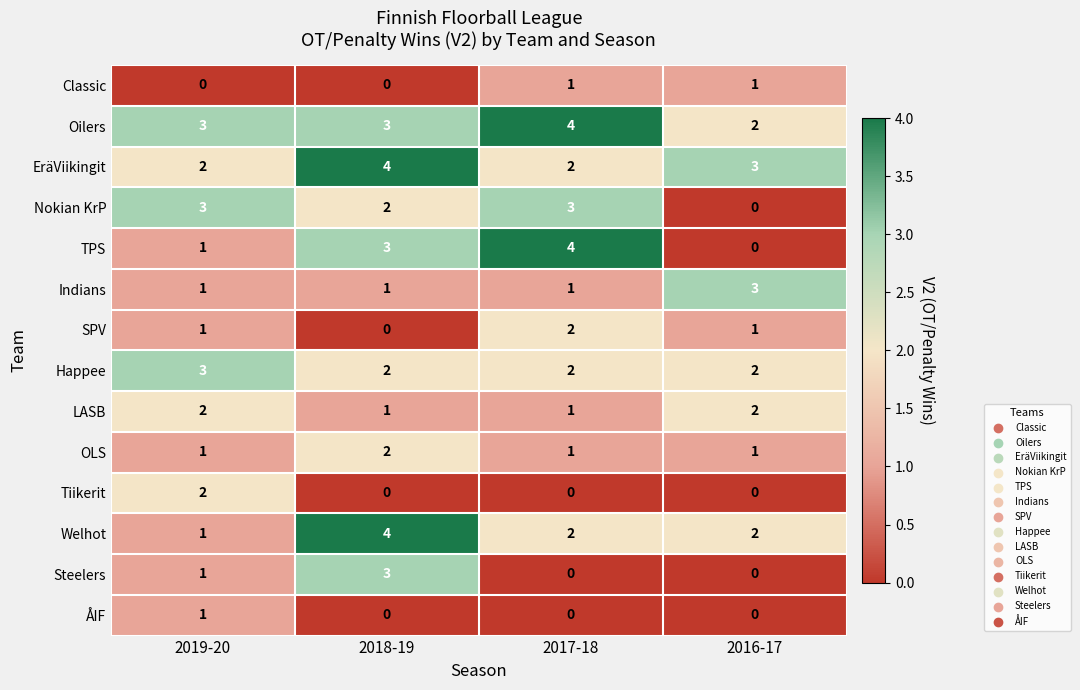

What is the difference between the maximum and minimum values in the Steelers series?

3